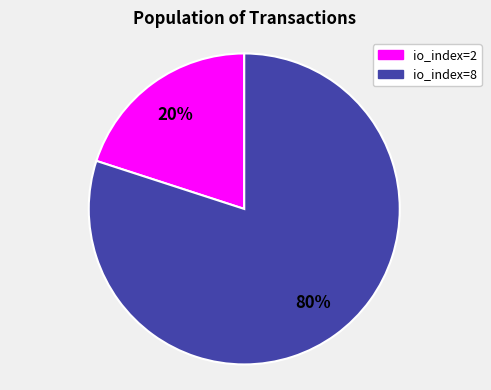

To the nearest percent, what is the difference between the io_index=8 and io_index=2 slice percentages?

60%